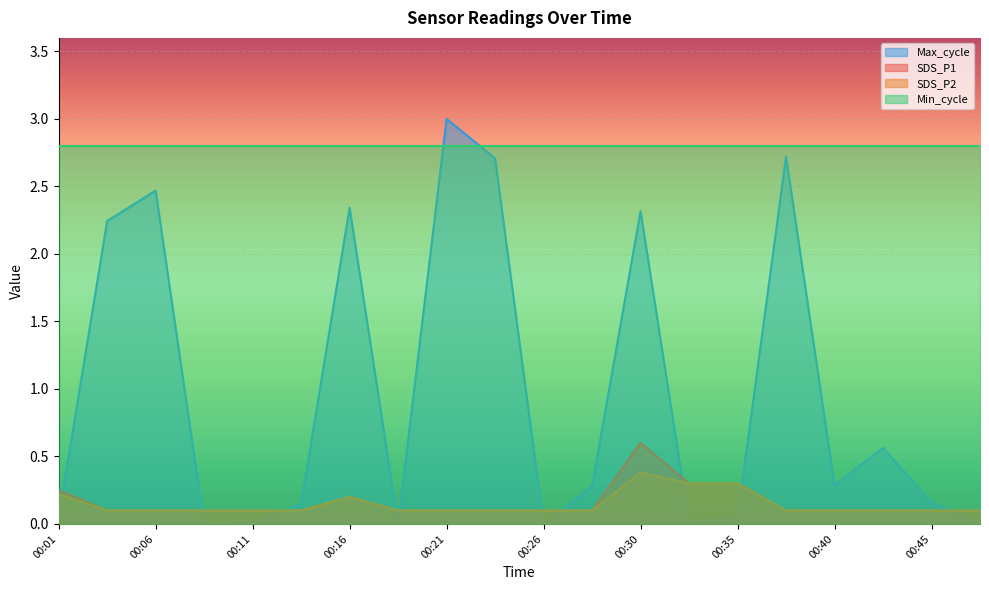

Which series has the largest range (max minus min)?

Max_cycle